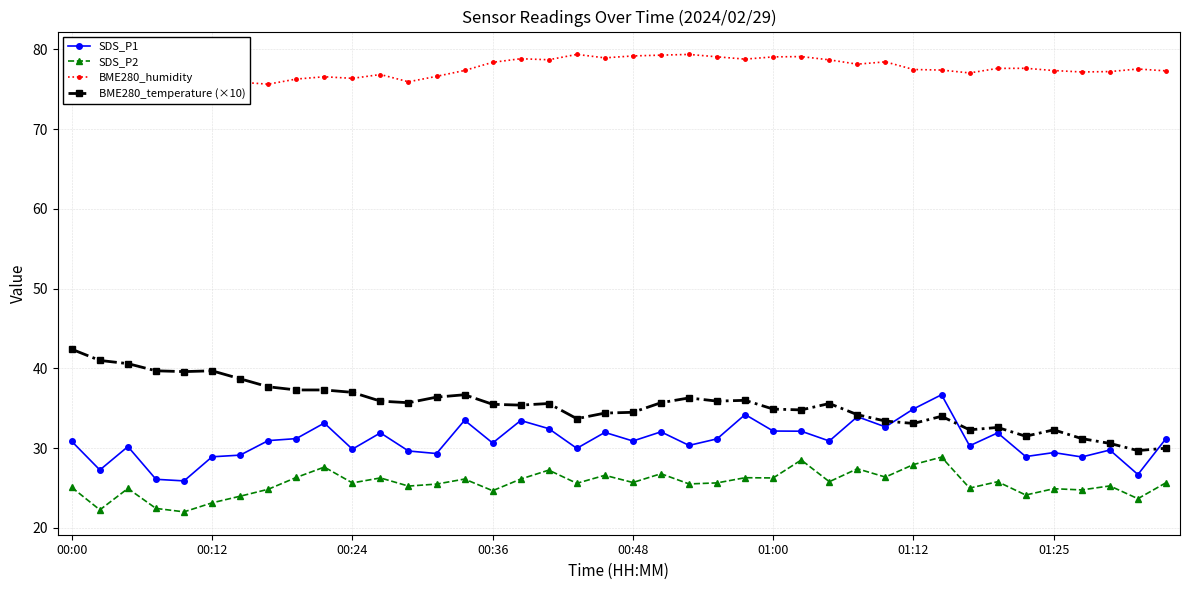

Which category has the highest value in the BME280_temperature (×10) series?

00:00